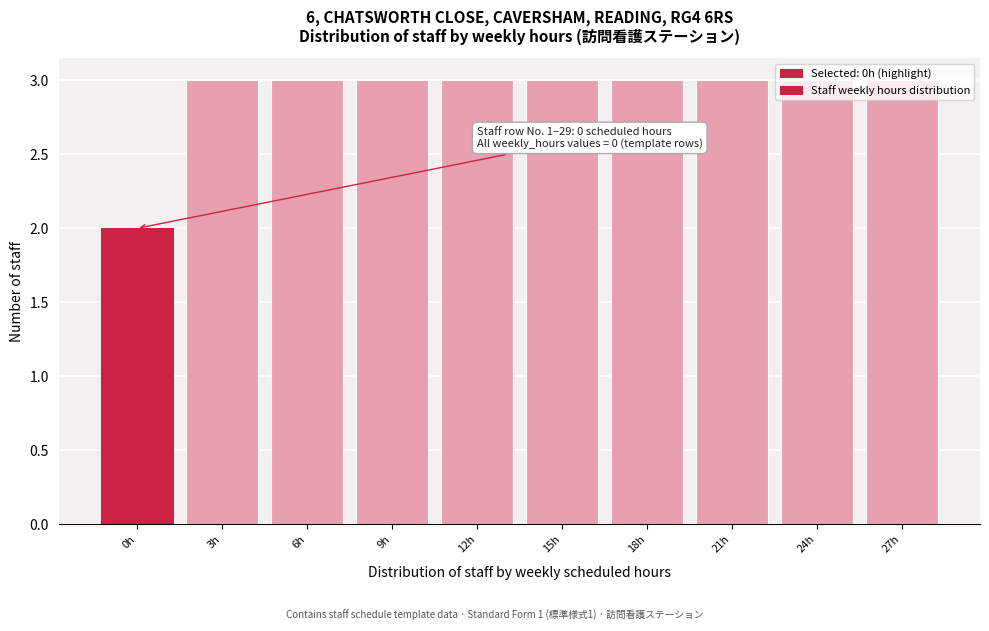

What is the label of the 7th bar from the right?

9h